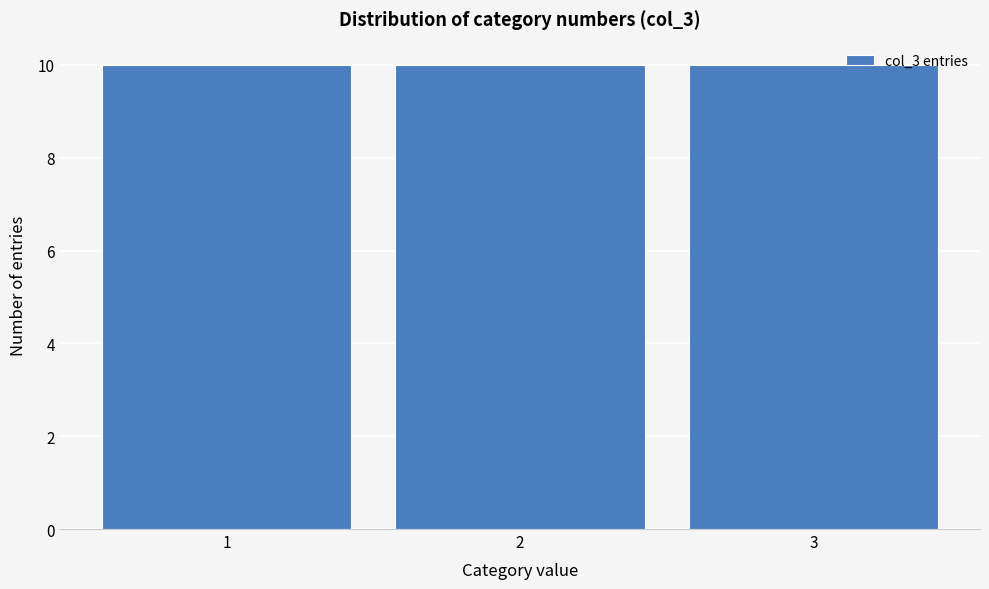

What is the height of the bar covering 2.5 to 3.5 on the x-axis? The values are not printed on the chart, so give them approximately, as read against the axis.

10